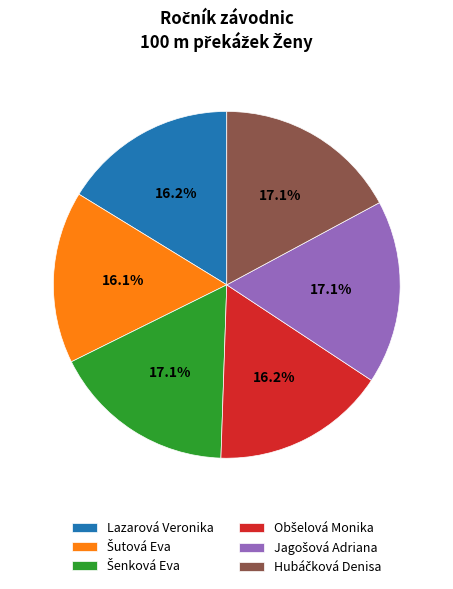

Is there a majority slice in this chart?

No